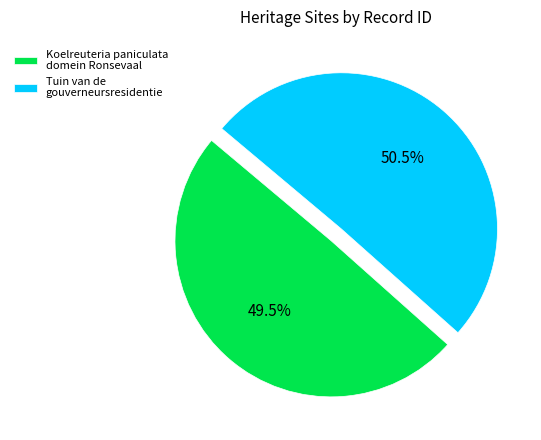

Which slice is the largest?

Tuin van de gouverneursresidentie